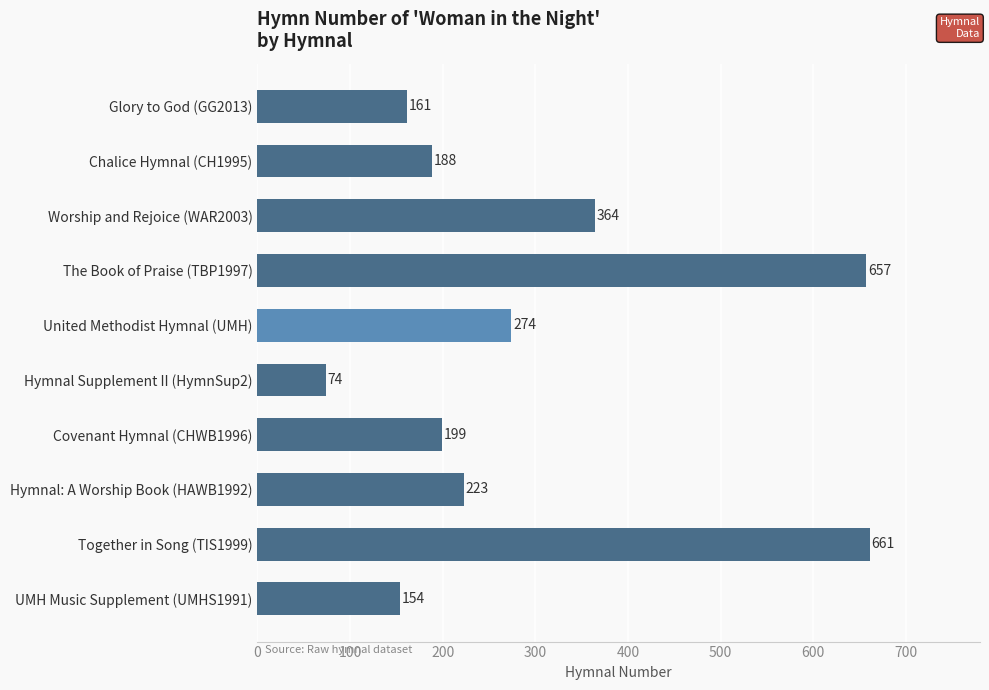

What is the change in value from Worship and Rejoice (WAR2003) to Covenant Hymnal (CHWB1996)?

-165